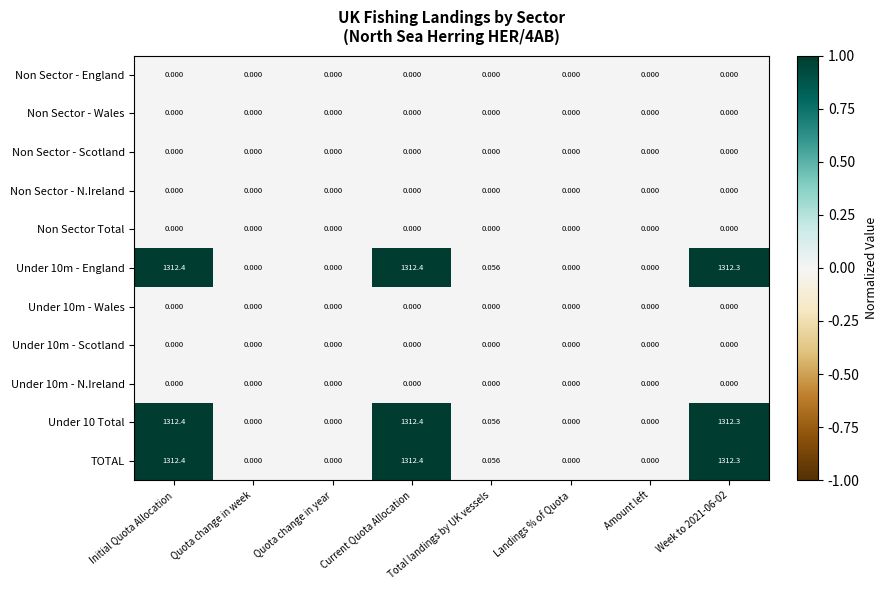

At which label is Under 10m - England closest to 656?

Total landings by UK vessels